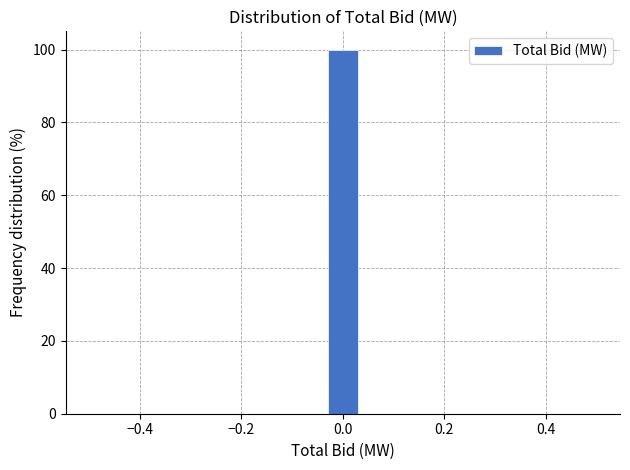

Around what value on the x-axis is the tallest bar? Give the approximate position of its centre, as read against the axis.

0.00